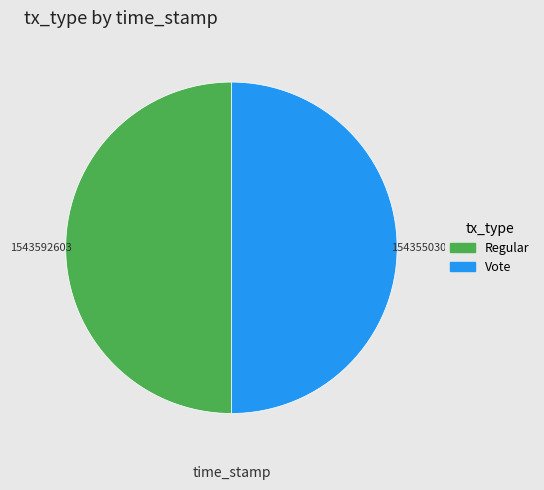

Approximately how many times larger is the value at Regular compared to Vote?

1.0